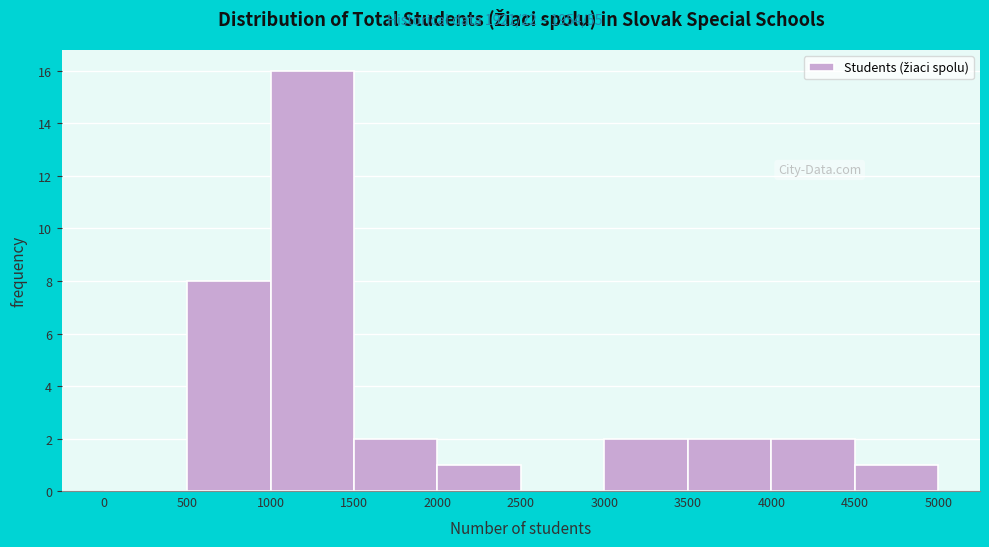

Over which range of the x-axis is the bar tallest?

1000 to 1500